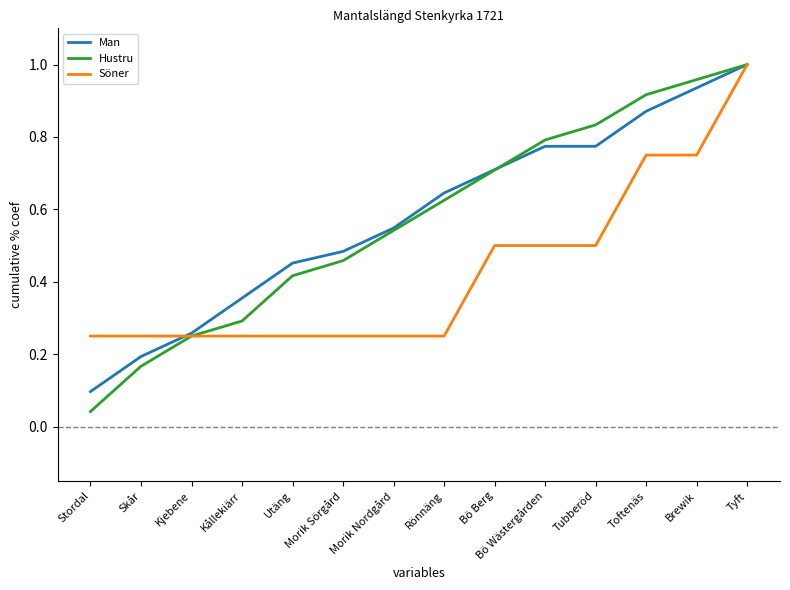

Where is Hustru nearest to the value 0?

Stordal